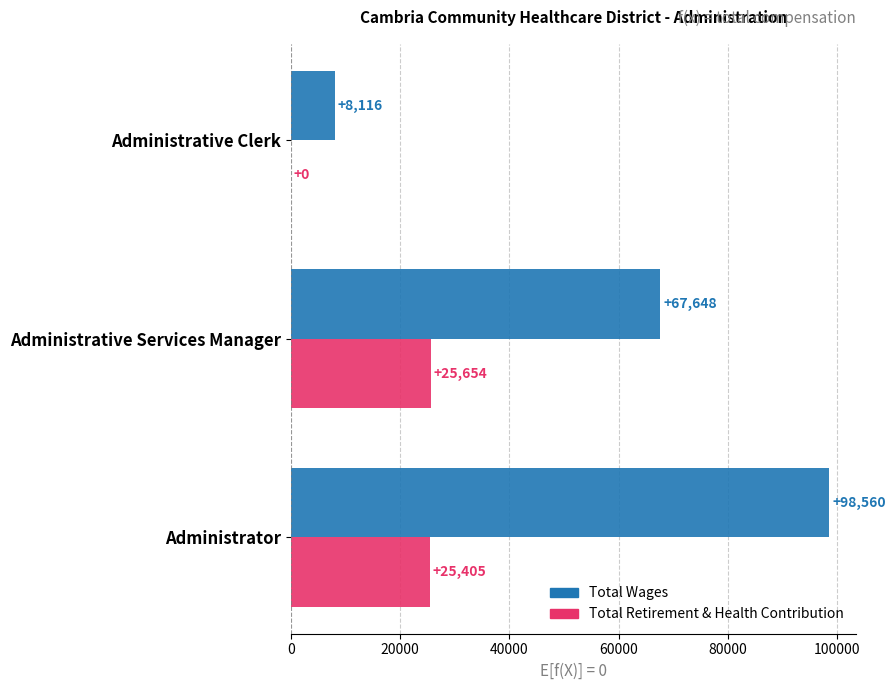

True or false: Total Wages has a value of 4099 at Administrative Clerk.

False